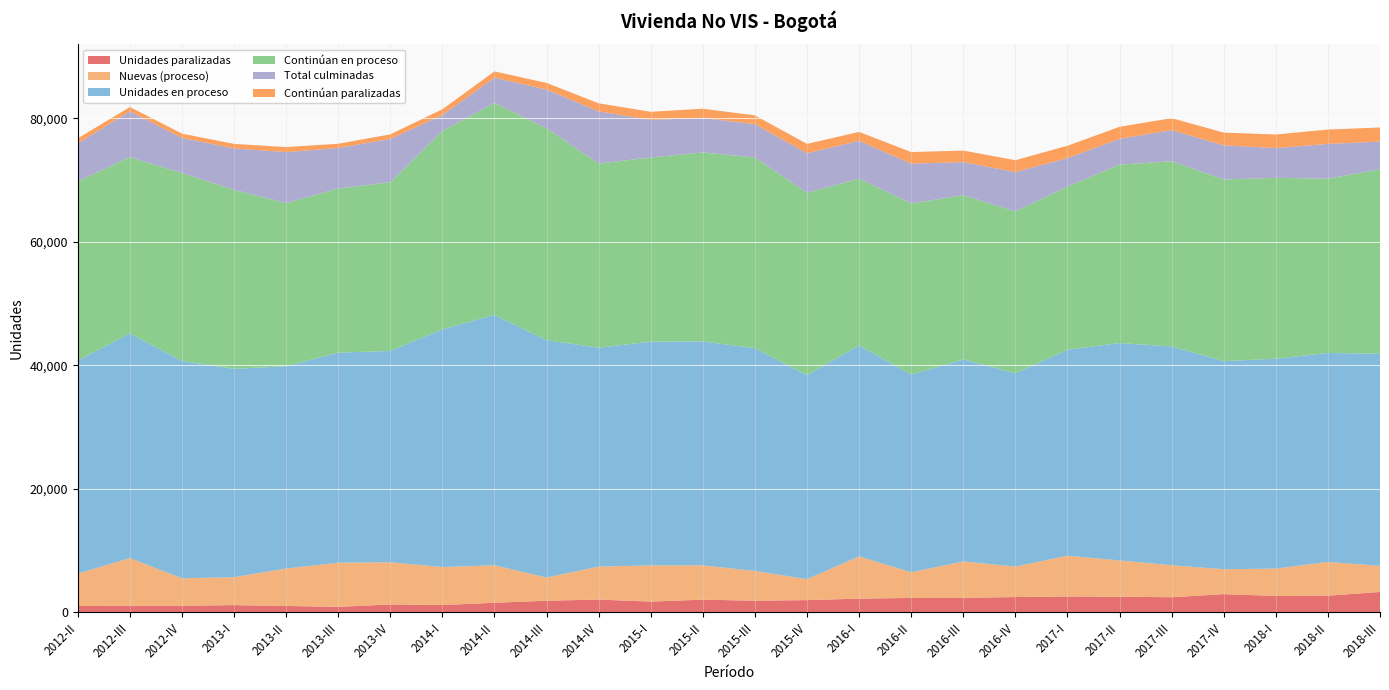

Reading right to left, transcribe all the data shown in this chart.

Unidades paralizadas: 2018-III=3317	2018-II=2719	2018-I=2679	2017-IV=2966	2017-III=2465	2017-II=2549	2017-I=2587	2016-IV=2494	2016-III=2356	2016-II=2350	2016-I=2234	2015-IV=1998	2015-III=1907	2015-II=2072	2015-I=1758	2014-IV=2085	2014-III=1901	2014-II=1567	2014-I=1205	2013-IV=1298	2013-III=905	2013-II=1051	2013-I=1189	2012-IV=1081	2012-III=1080	2012-II=1044
Nuevas (proceso): 2018-III=4221	2018-II=5463	2018-I=4419	2017-IV=4031	2017-III=5171	2017-II=5875	2017-I=6601	2016-IV=4929	2016-III=5903	2016-II=4154	2016-I=6842	2015-IV=3385	2015-III=4816	2015-II=5547	2015-I=5861	2014-IV=5341	2014-III=3751	2014-II=6073	2014-I=6144	2013-IV=6831	2013-III=7153	2013-II=6059	2013-I=4519	2012-IV=4453	2012-III=7723	2012-II=5245
Unidades en proceso: 2018-III=34349	2018-II=33834	2018-I=33995	2017-IV=33695	2017-III=35445	2017-II=35197	2017-I=33356	2016-IV=31315	2016-III=32714	2016-II=32009	2016-I=34175	2015-IV=33048	2015-III=36064	2015-II=36266	2015-I=36228	2014-IV=35447	2014-III=38442	2014-II=40543	2014-I=38495	2013-IV=34218	2013-III=34017	2013-II=32760	2013-I=33739	2012-IV=35194	2012-III=36383	2012-II=34489
Continúan en proceso: 2018-III=29883	2018-II=28215	2018-I=29283	2017-IV=29412	2017-III=29971	2017-II=28904	2017-I=26423	2016-IV=26214	2016-III=26578	2016-II=27719	2016-I=26988	2015-IV=29535	2015-III=30881	2015-II=30605	2015-I=29834	2014-IV=29811	2014-III=34304	2014-II=34314	2014-I=32115	2013-IV=27315	2013-III=26572	2013-II=26415	2013-I=28977	2012-IV=30442	2012-III=28535	2012-II=29026
Total culminadas: 2018-III=4480	2018-II=5637	2018-I=4827	2017-IV=5533	2017-III=5043	2017-II=4169	2017-I=4603	2016-IV=6359	2016-III=5371	2016-II=6444	2016-I=6127	2015-IV=6389	2015-III=5395	2015-II=5586	2015-I=6067	2014-IV=8450	2014-III=6273	2014-II=4098	2014-I=2576	2013-IV=7011	2013-III=6569	2013-II=8252	2013-I=6717	2012-IV=5676	2012-III=7421	2012-II=6141
Continúan paralizadas: 2018-III=2273	2018-II=2327	2018-I=2187	2017-IV=2060	2017-III=1948	2017-II=1947	2017-I=2001	2016-IV=1922	2016-III=1864	2016-II=1871	2016-I=1443	2015-IV=1516	2015-III=1423	2015-II=1492	2015-I=1320	2014-IV=1310	2014-III=1074	2014-II=1013	2014-I=949	2013-IV=744	2013-III=678	2013-II=818	2013-I=727	2012-IV=692	2012-III=701	2012-II=823